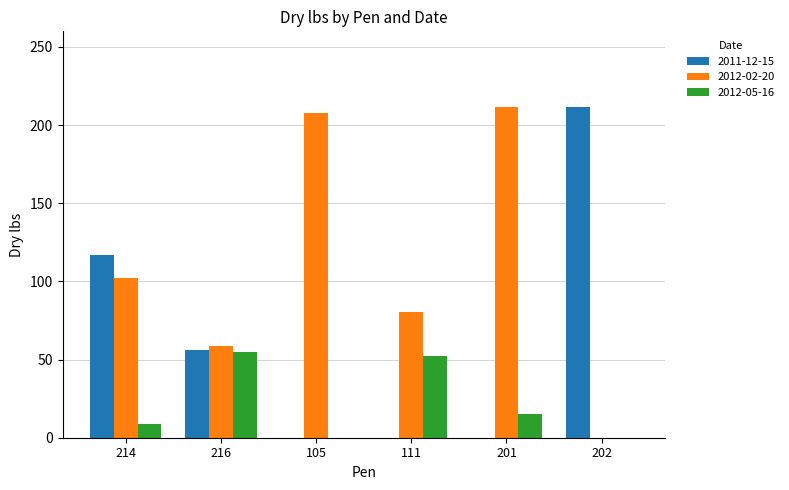

How many groups of bars are there?

6